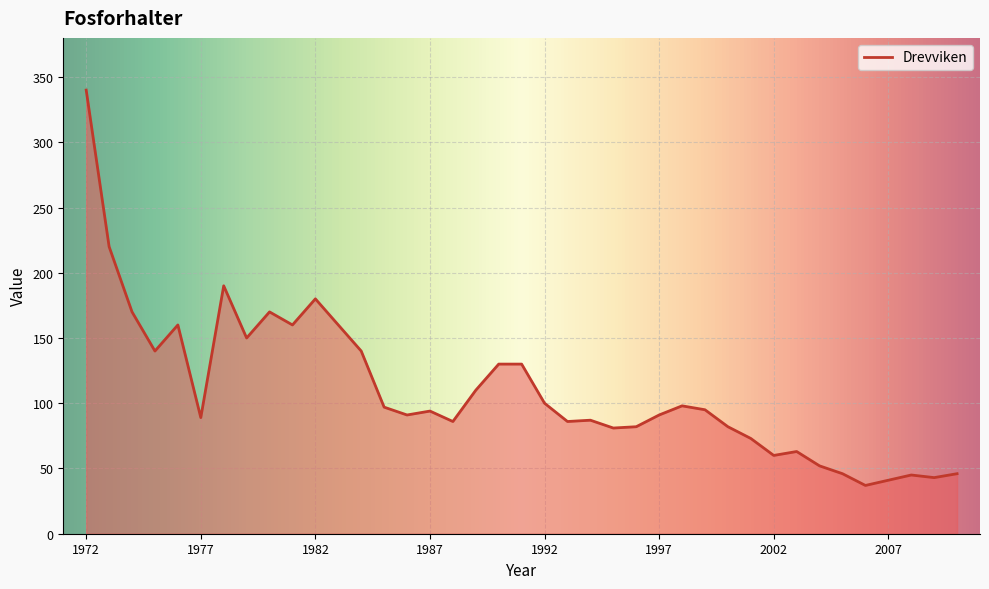

What is the difference between the maximum and minimum values?

303